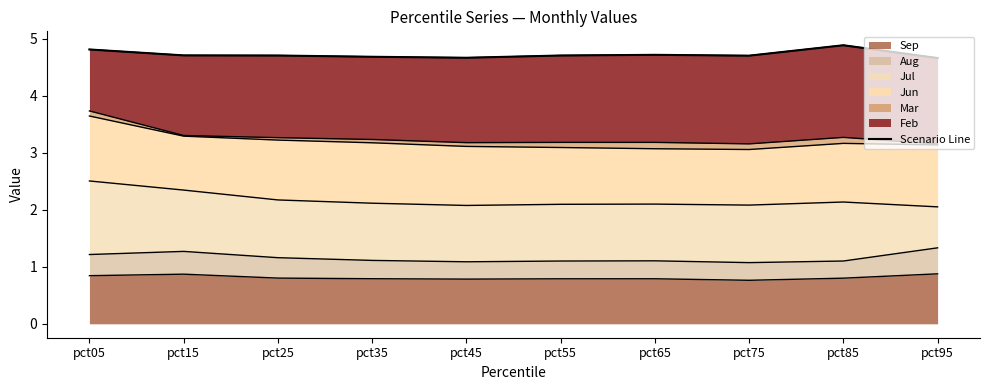

Does the chart have visible grid lines?

No